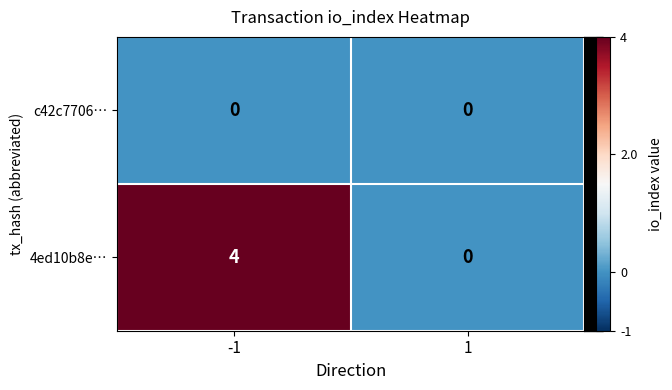

Is the value of 4ed10b8e… at -1 greater than the value of c42c7706… at 1?

Yes